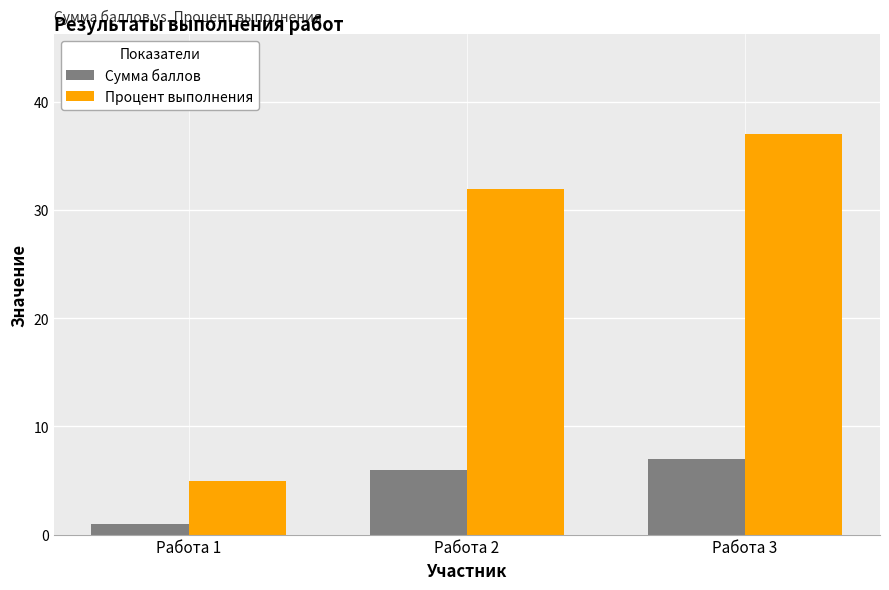

What is the value of the Процент выполнения bar at the 1st from the left?

5